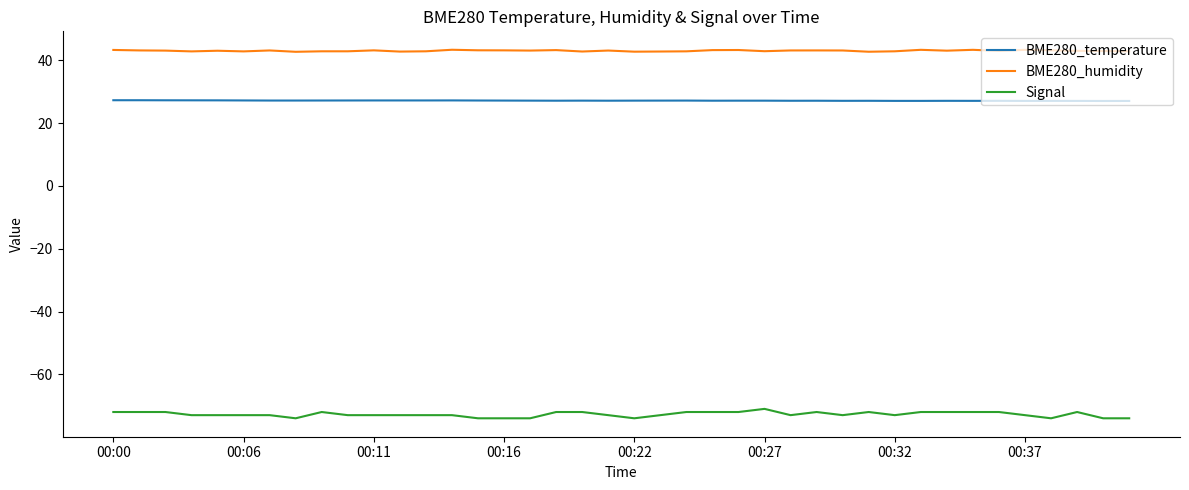

Is this an area chart (filled region under the line)?

No